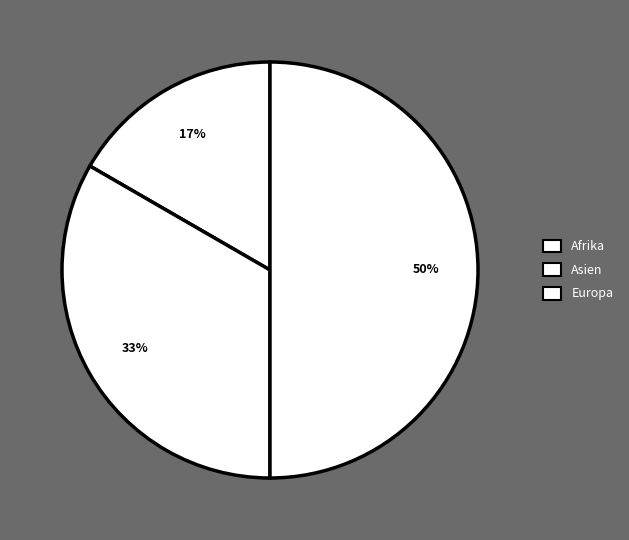

Count the number of slices in the pie.

3